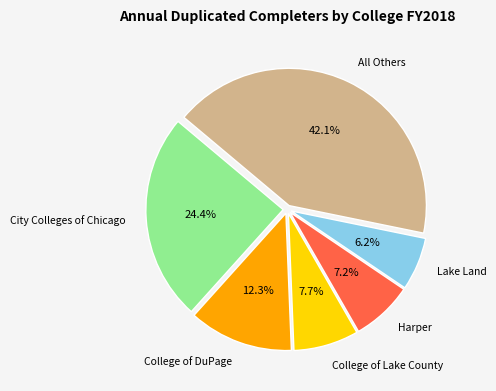

Which category has the smallest portion of the pie?

Lake Land